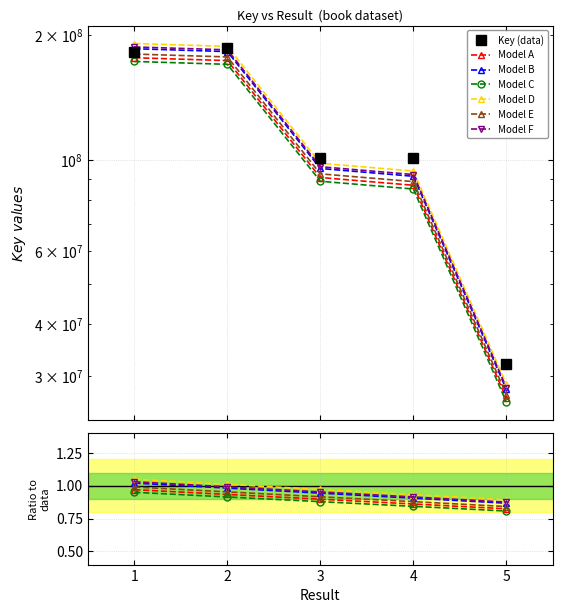

Reading left to right, list all the values displayed in this chart.

182091775	186176826	100937147	100740047	32064885